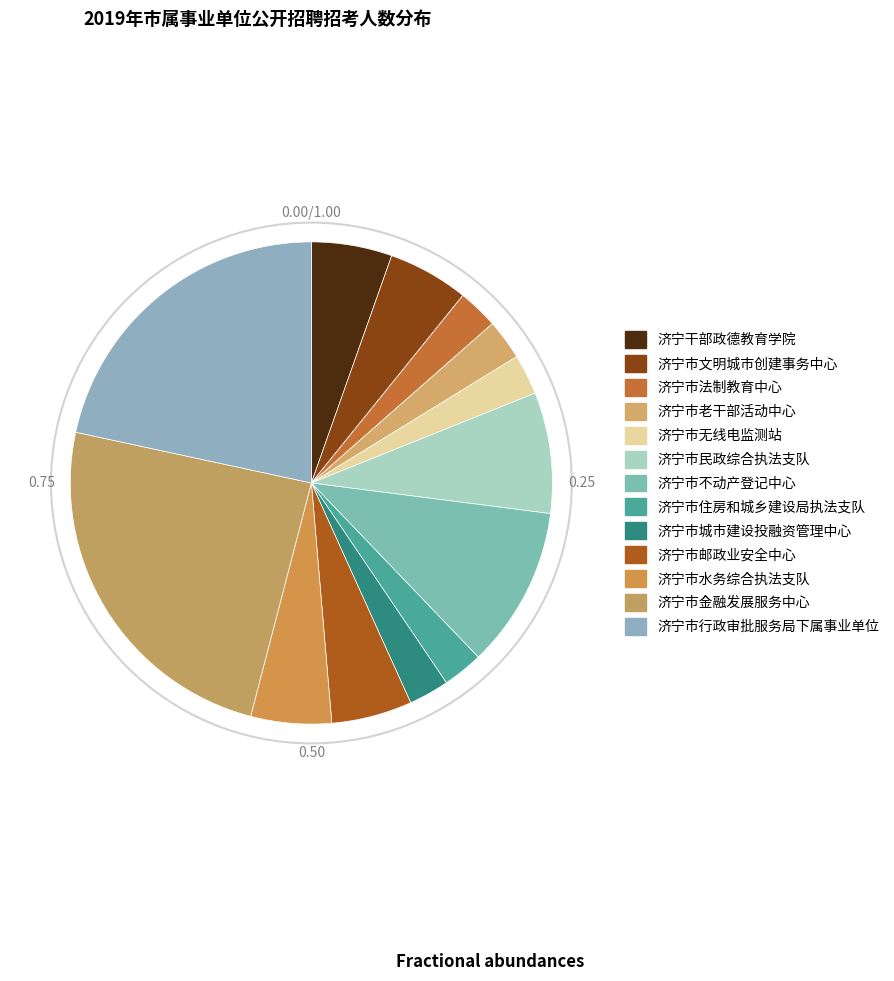

What is the largest slice in the pie chart?

济宁市金融发展服务中心